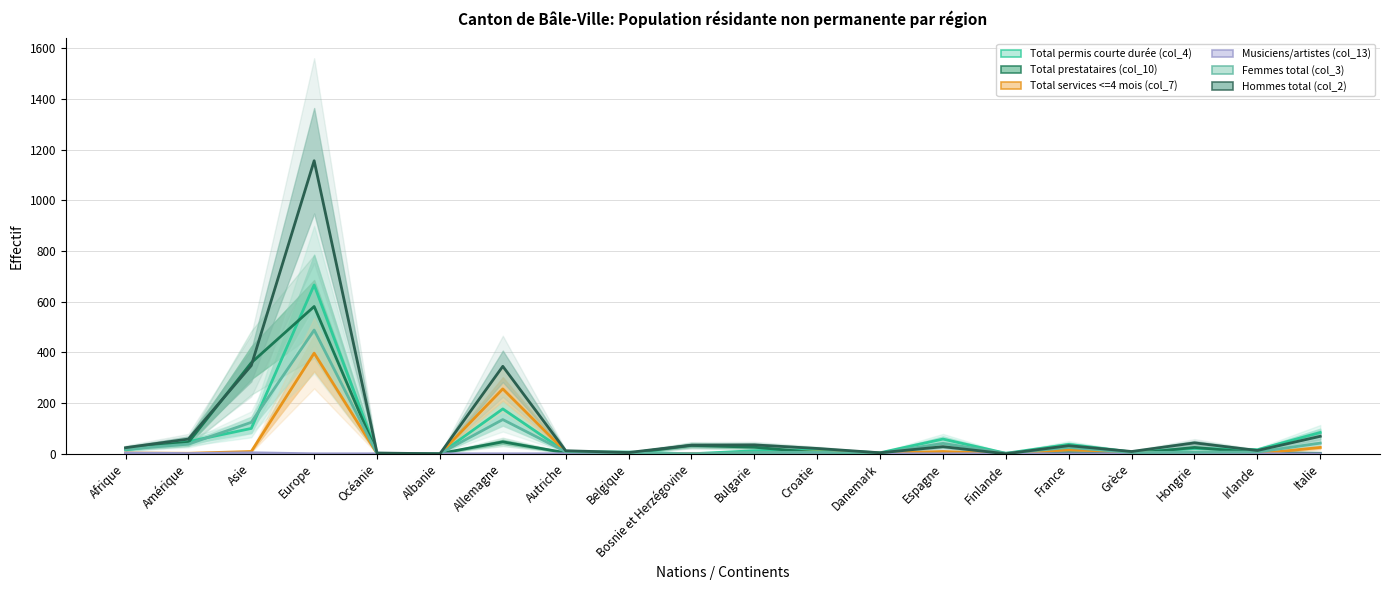

Is the value of Femmes total (col_3) at Bosnie et Herzégovine greater than the value of Hommes total (col_2) at Croatie?

No